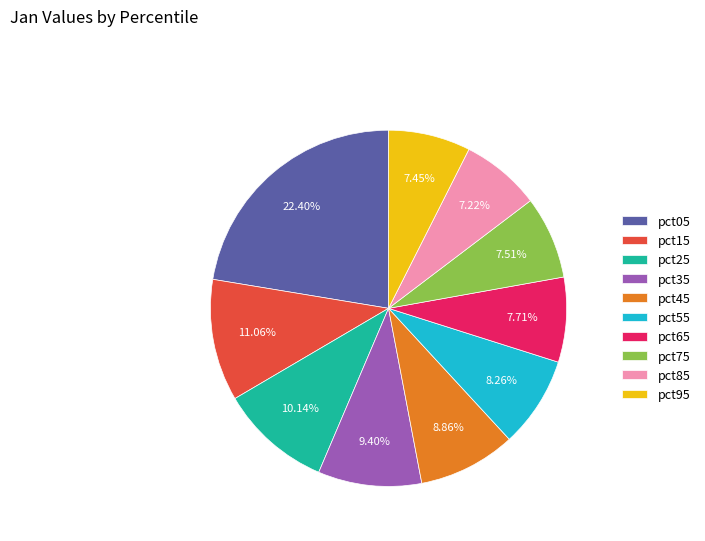

The pct85 slice represents 7% of the pie. True or false?

True